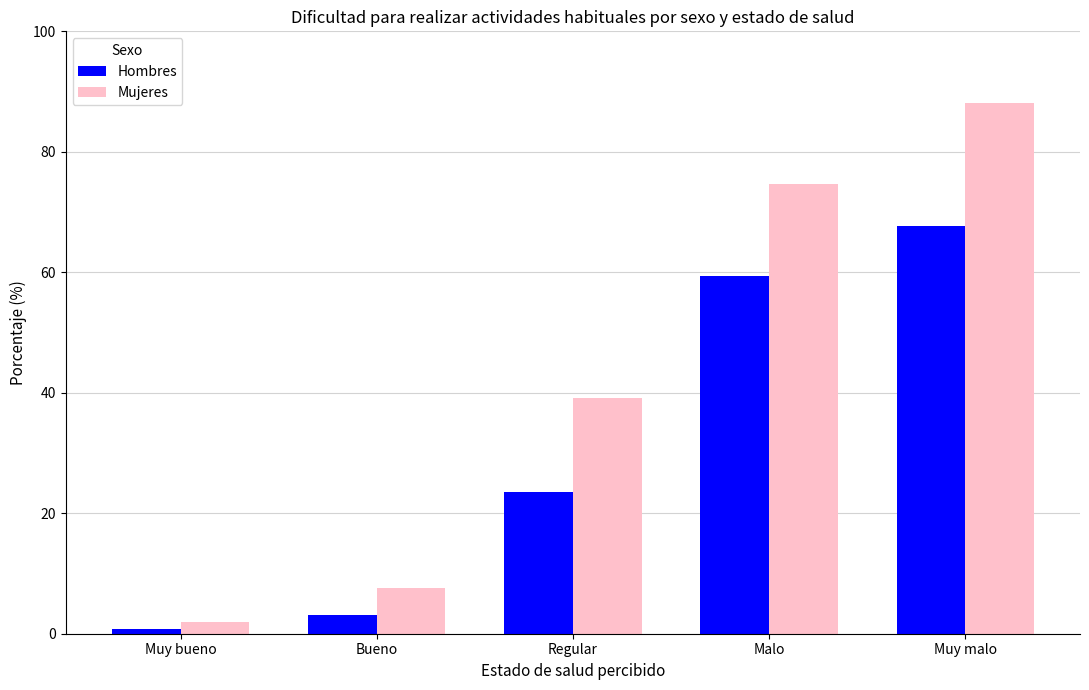

What is the minimum value shown in the chart?

0.7